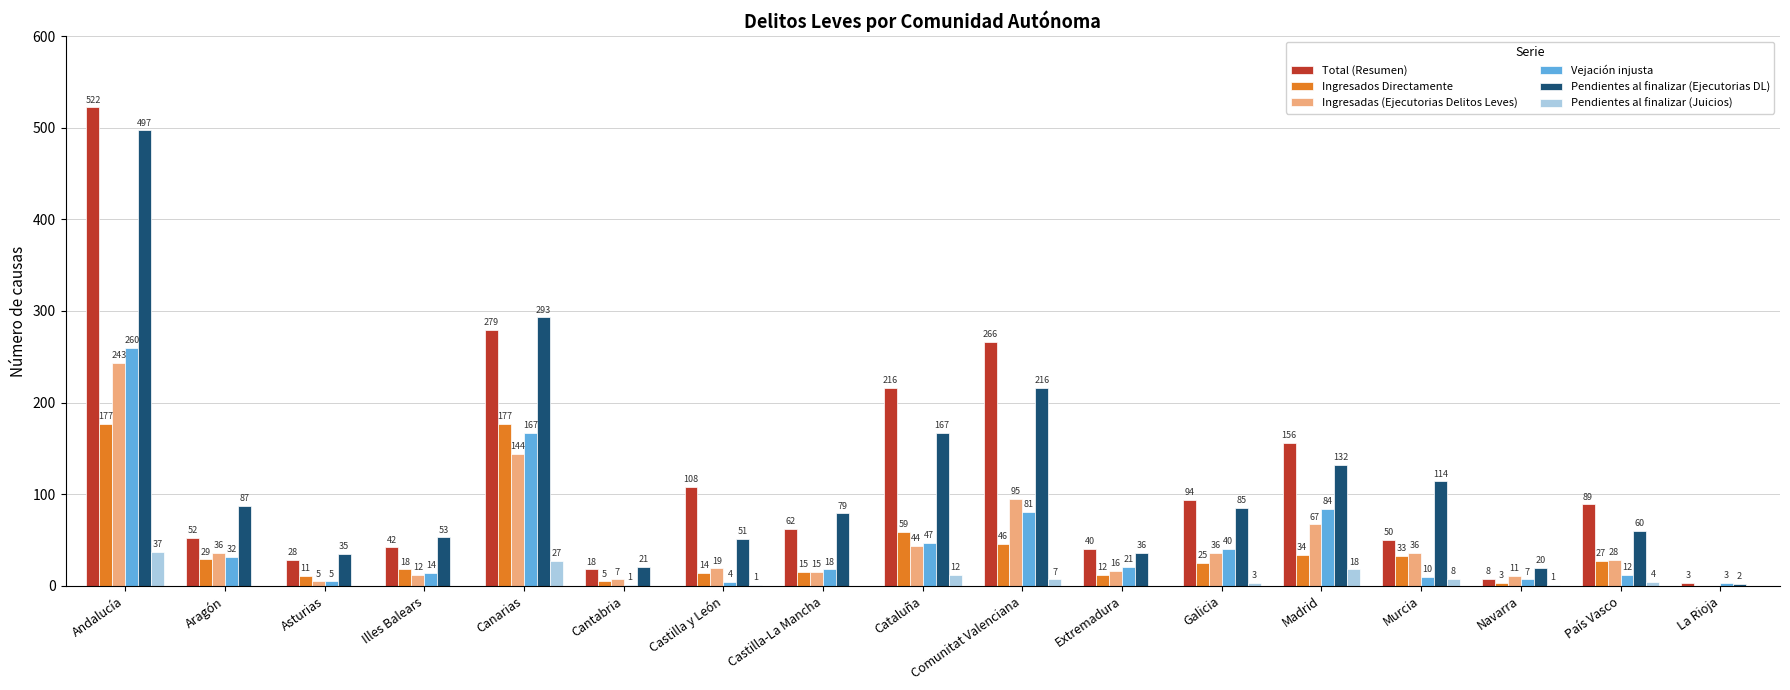

What are all the series names shown in the legend?

Total (Resumen), Ingresados Directamente, Ingresadas (Ejecutorias Delitos Leves), Vejación injusta, Pendientes al finalizar (Ejecutorias DL), Pendientes al finalizar (Juicios)